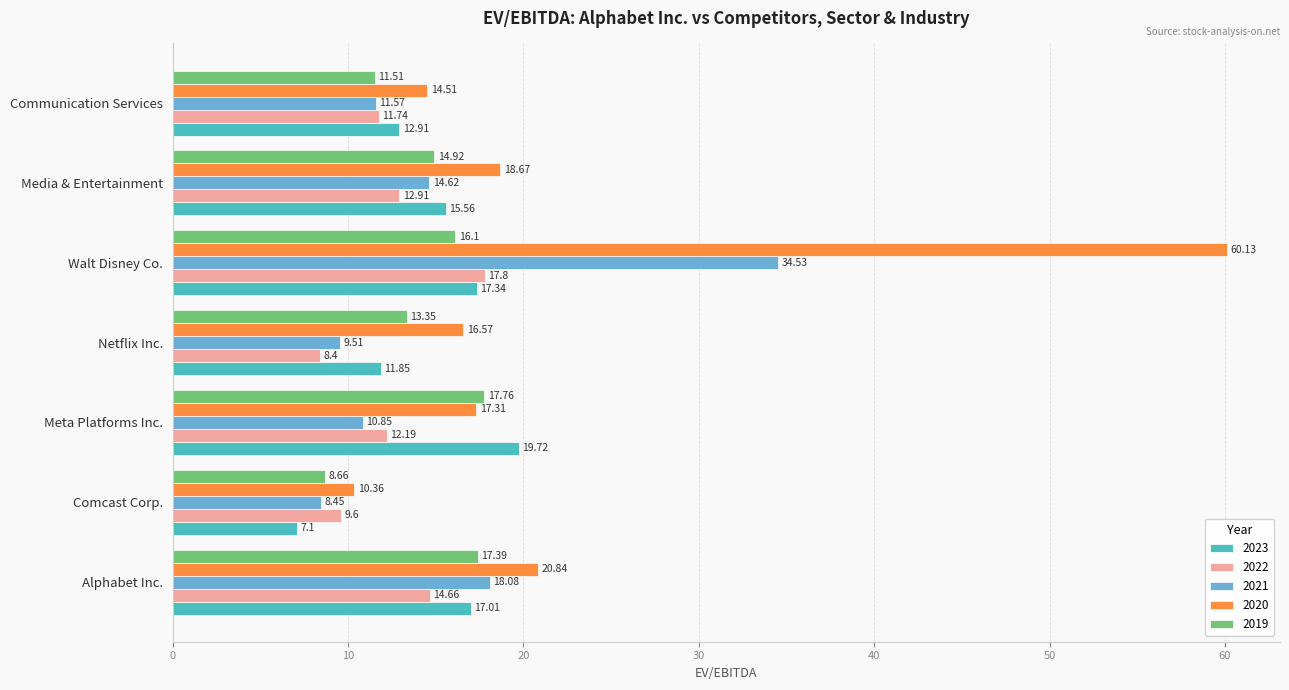

Rank the categories by 2020 value from lowest to highest.

Comcast Corp., Communication Services, Netflix Inc., Meta Platforms Inc., Media & Entertainment, Alphabet Inc., Walt Disney Co.